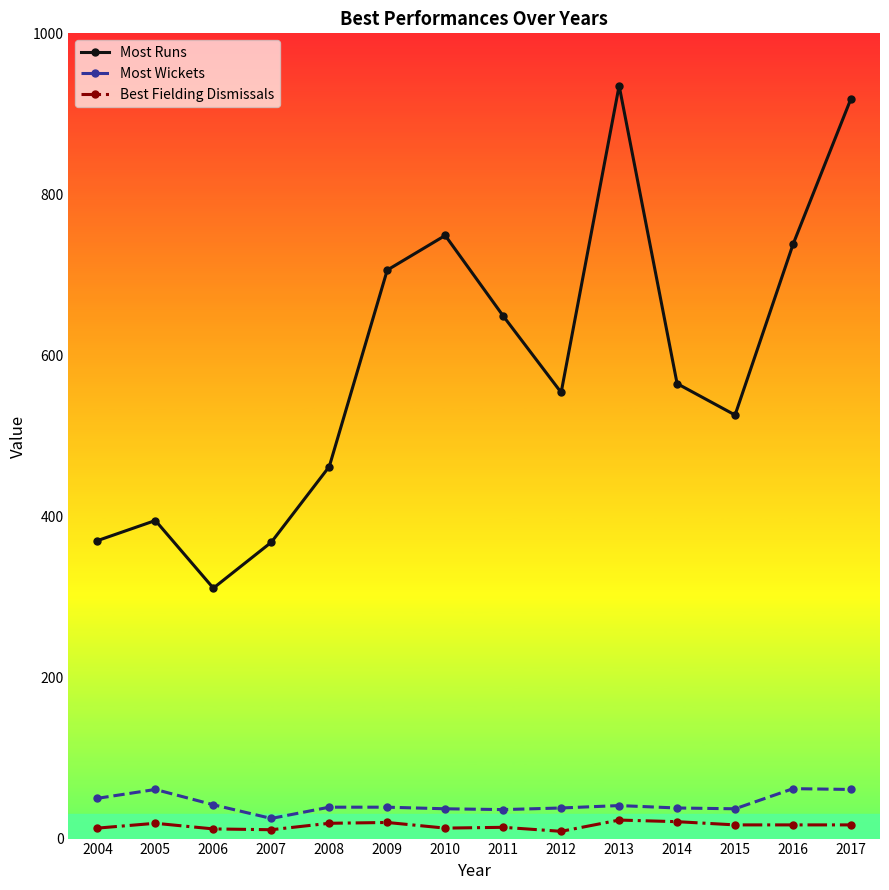

Which series has the widest spread of values?

Most Runs